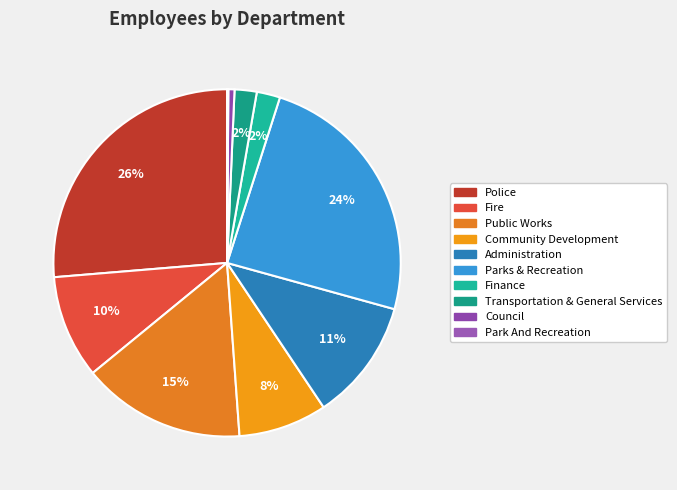

Does any single category account for the majority?

No